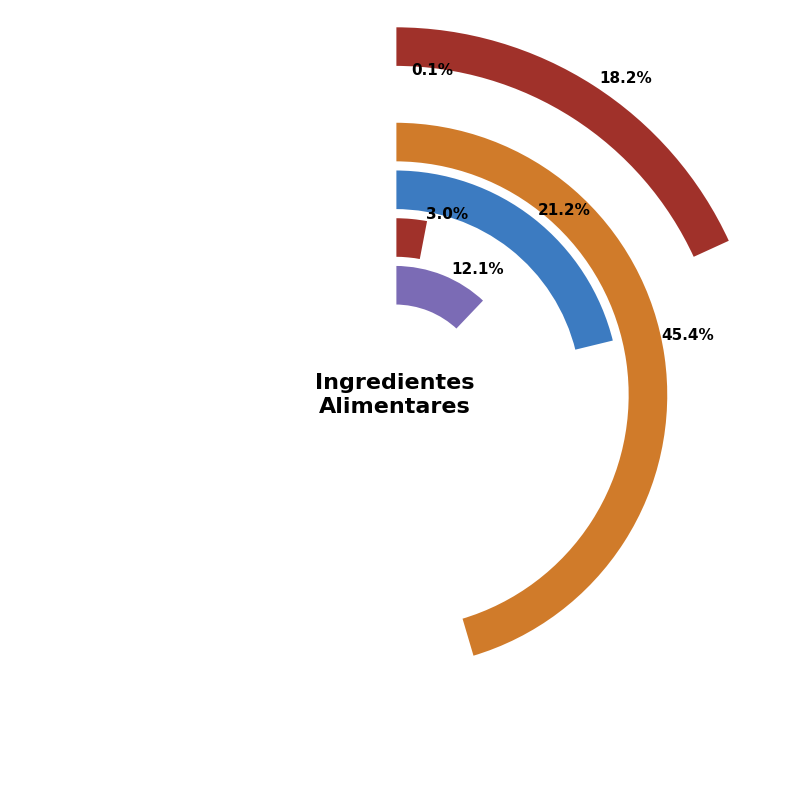

Does Sal represent more than half of the total?

No